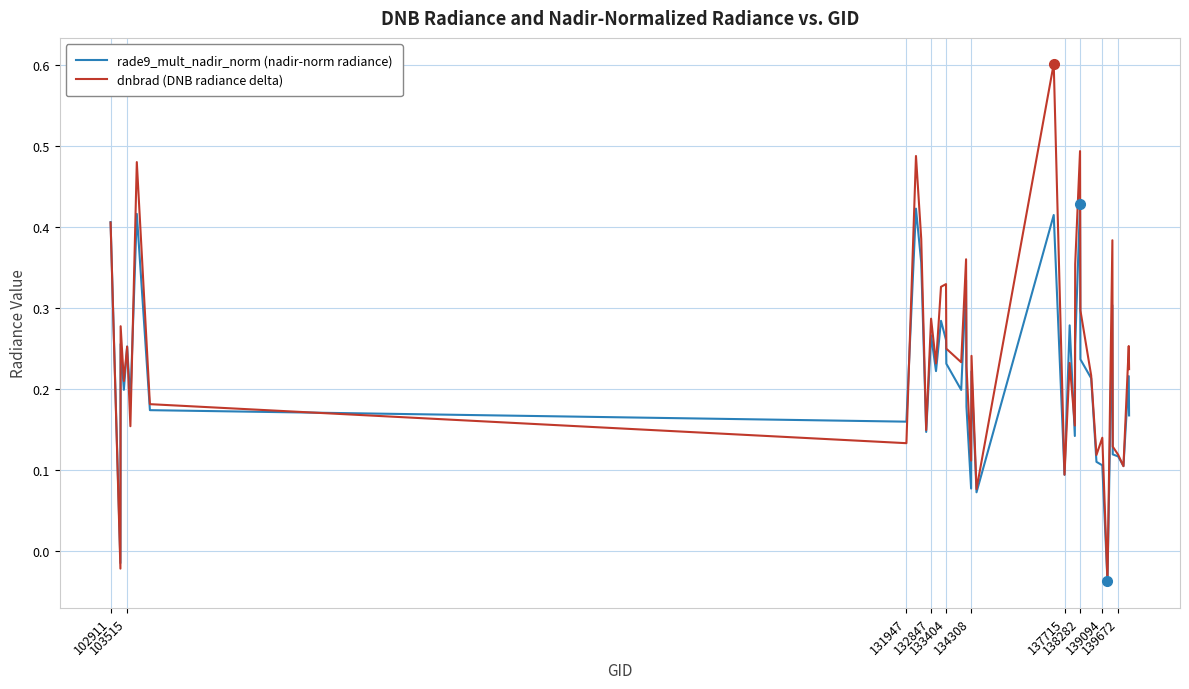

Which series has the largest range (max minus min)?

dnbrad (DNB radiance delta)